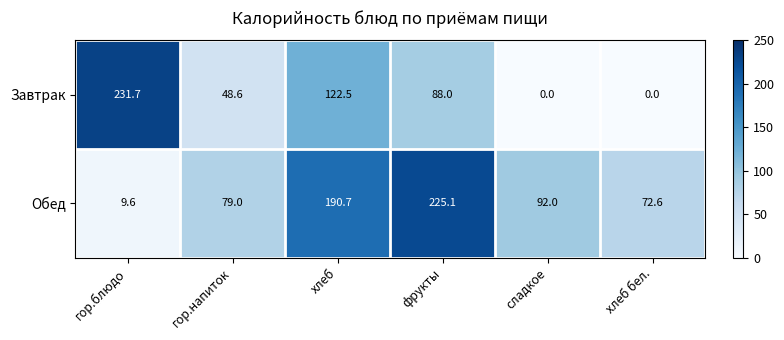

List the series in order of their overall mean, lowest first.

Завтрак, Обед